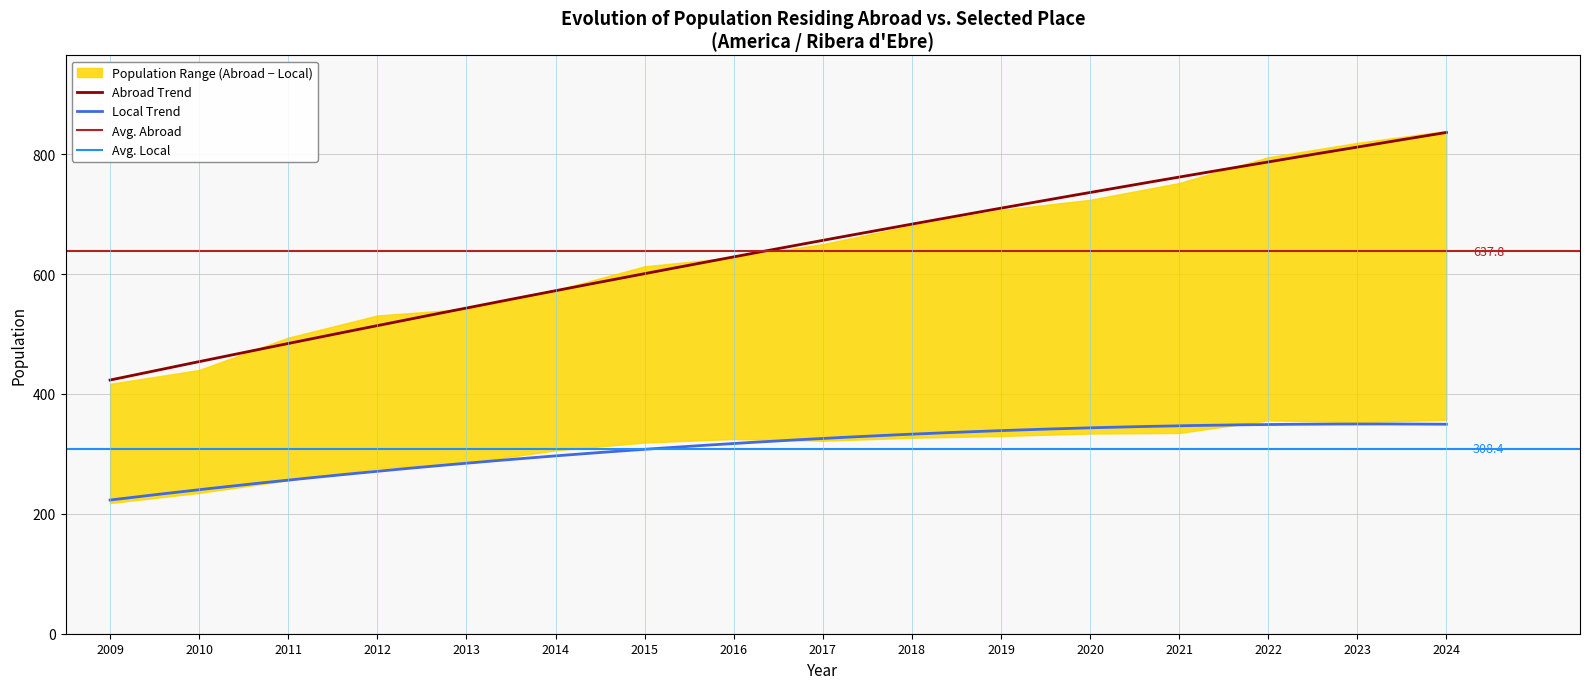

True or false: Population residing abroad has more than 1 points higher than both neighbors.

False